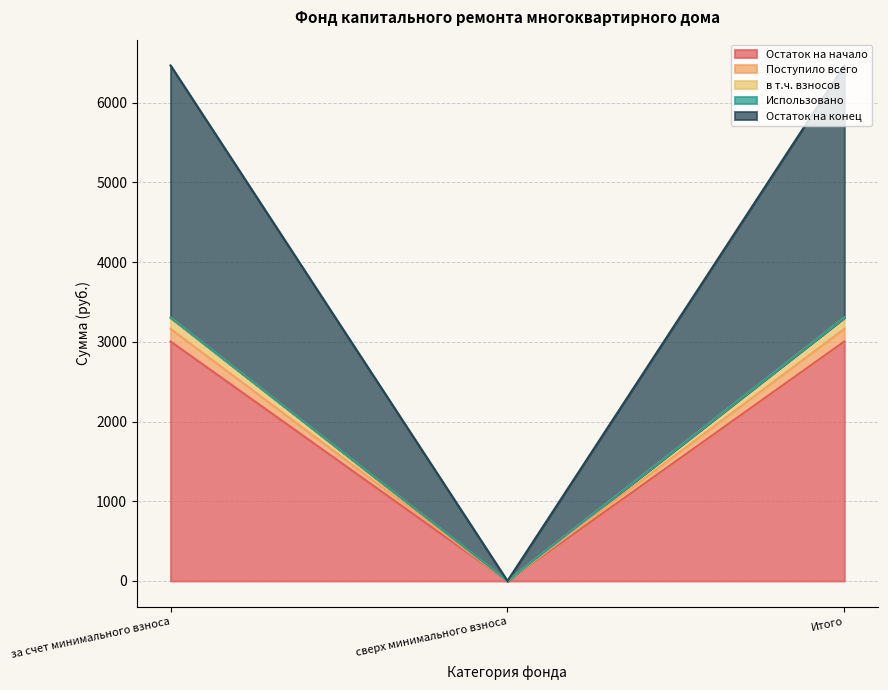

What is the label of the 3rd point from the right?

за счет минимального взноса